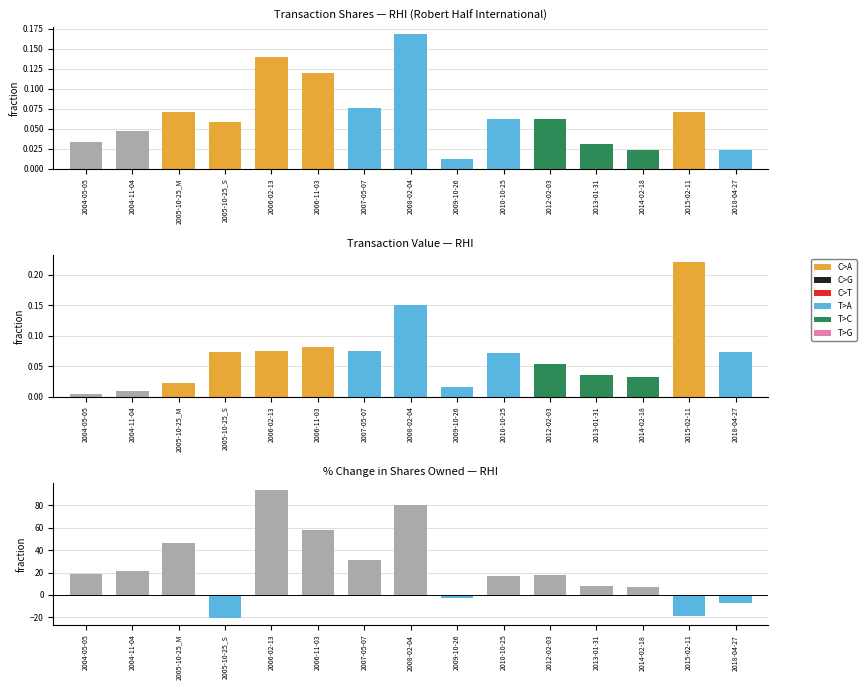

Which series has the widest spread of values?

pctchgSharesOwned